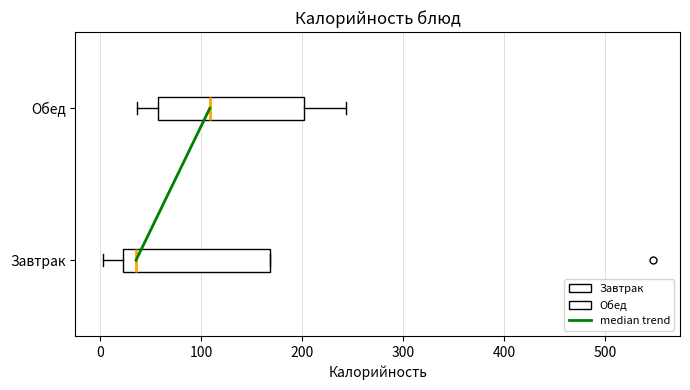

Reading bottom to top, read every box against the x-axis: the position of its median line, the range the box covers, and the ends of its whiskers. The values are not printed on the chart, so give them approximately, as read against the axis.

Завтрак: median 40, box 20 to 170, whiskers 0 to 170
Обед: median 110, box 60 to 200, whiskers 40 to 240